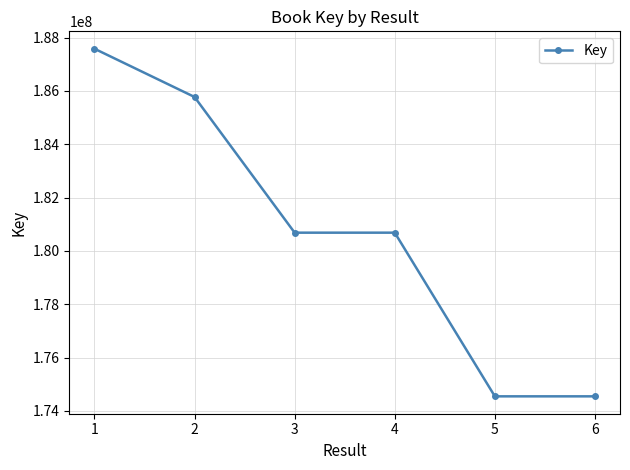

Is this an area chart (filled region under the line)?

No